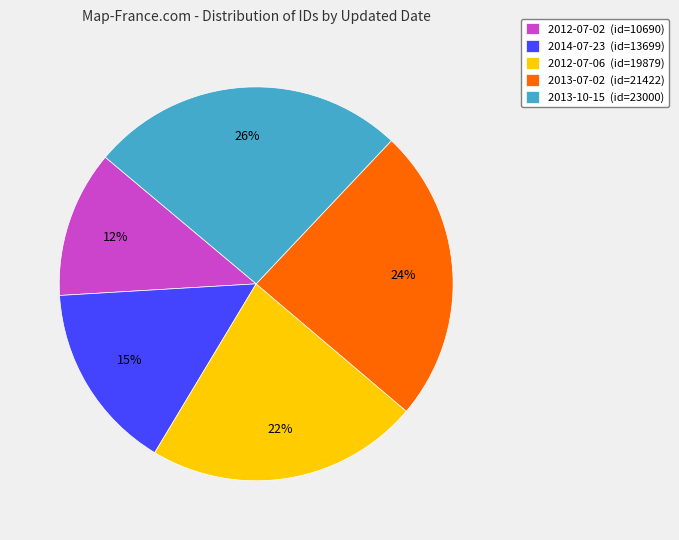

Is there a majority slice in this chart?

No